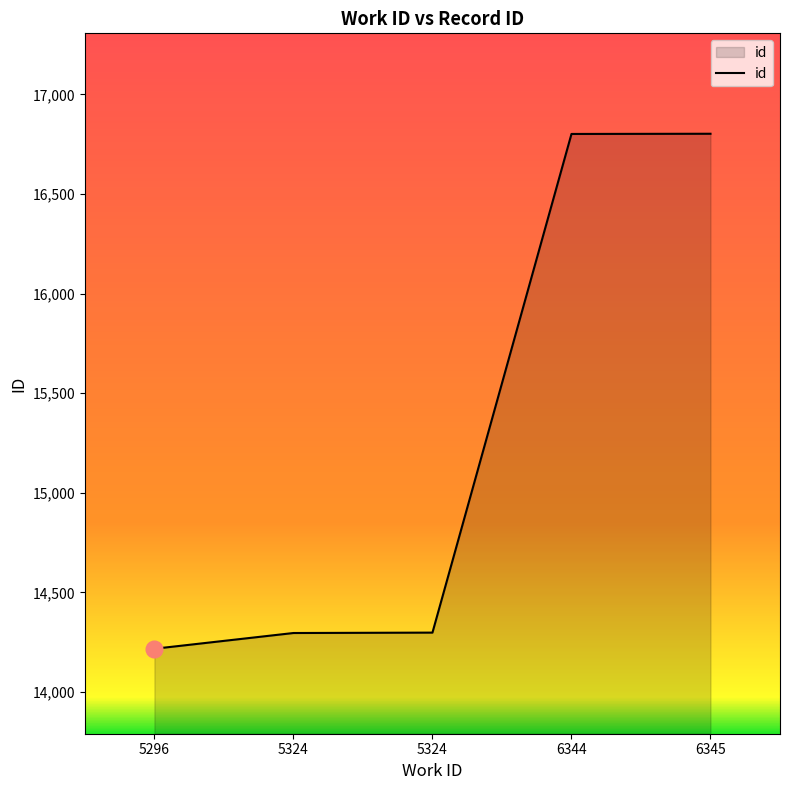

List the labels in order of value, largest first.

6345, 6344, 5324, 5324, 5296